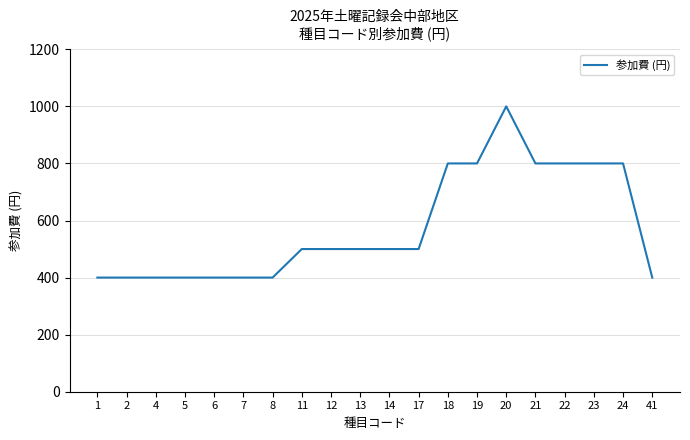

What is the difference between the maximum and minimum values?

600